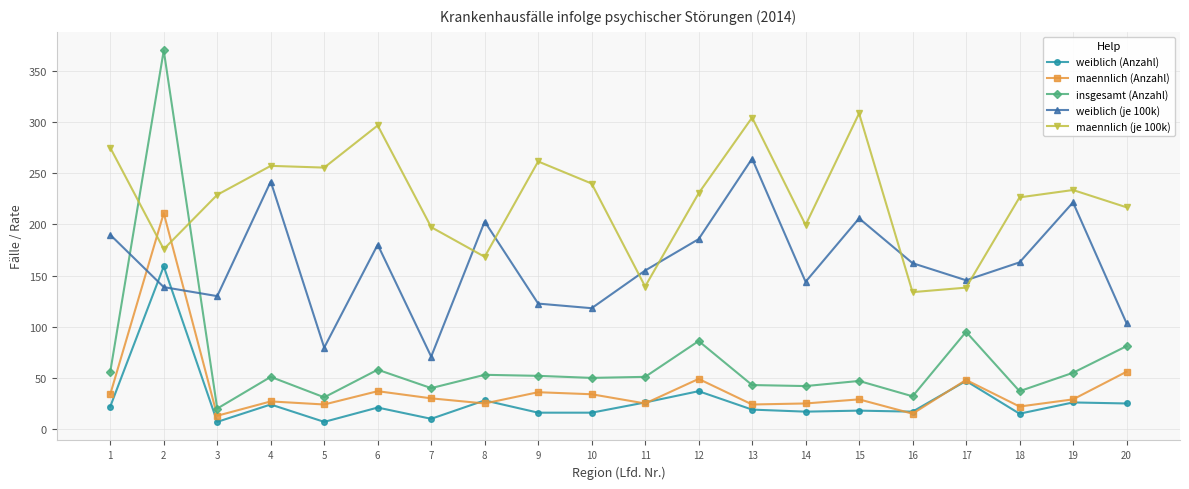

Which series ends up on top after the final intersection of insgesamt (Anzahl) and maennlich (je 100k)?

maennlich (je 100k)